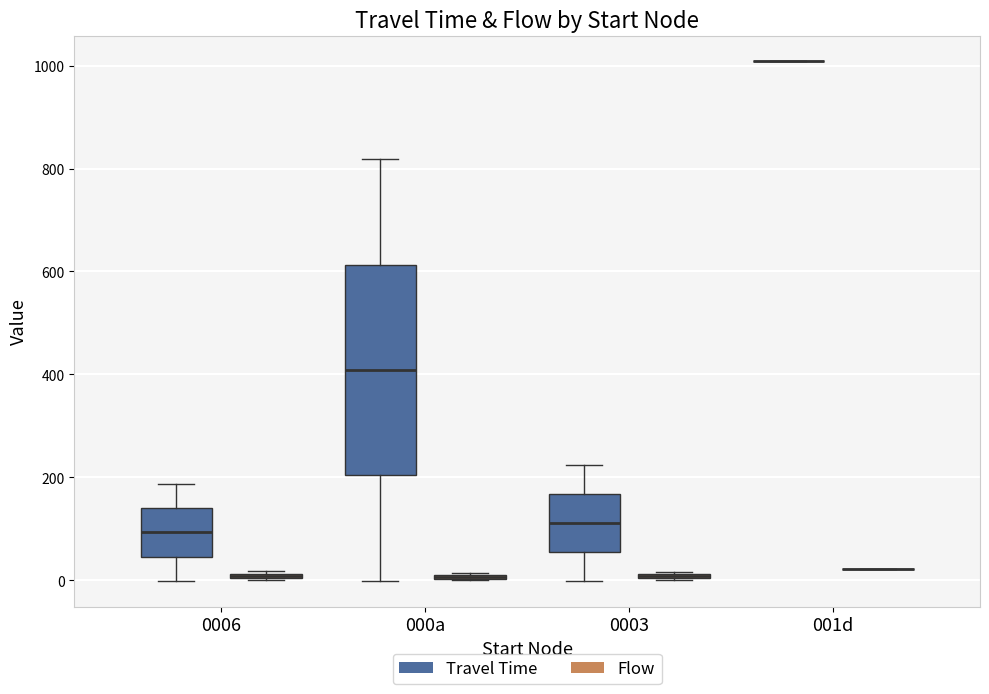

Which box is the tallest, from its lower edge to its upper edge?

000a (Travel Time)